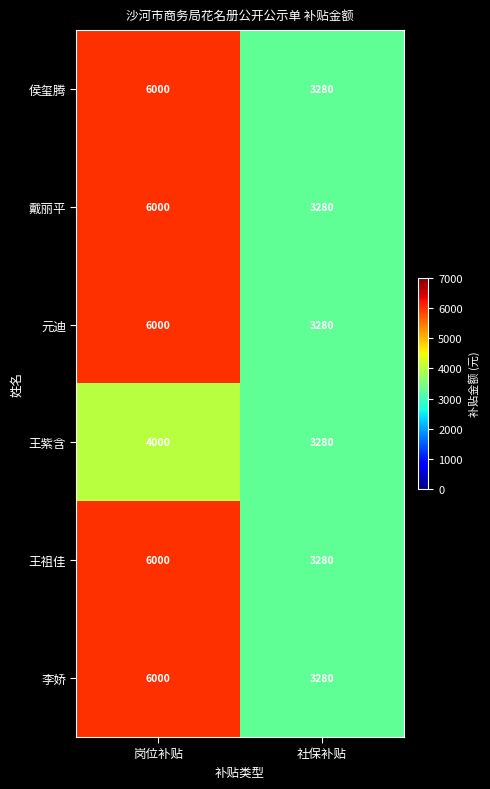

Rank the categories by 元迪 value from highest to lowest.

岗位补贴, 社保补贴